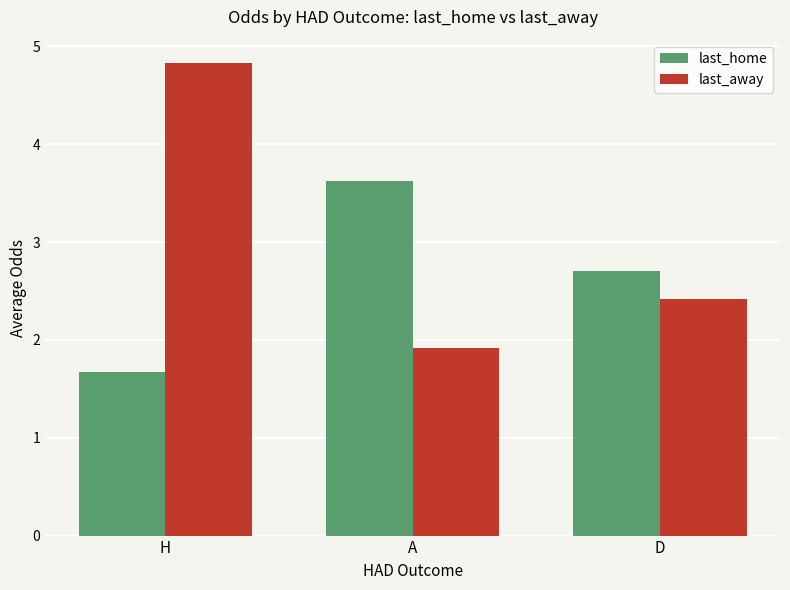

The value of last_home at D is 1.6. True or false?

False